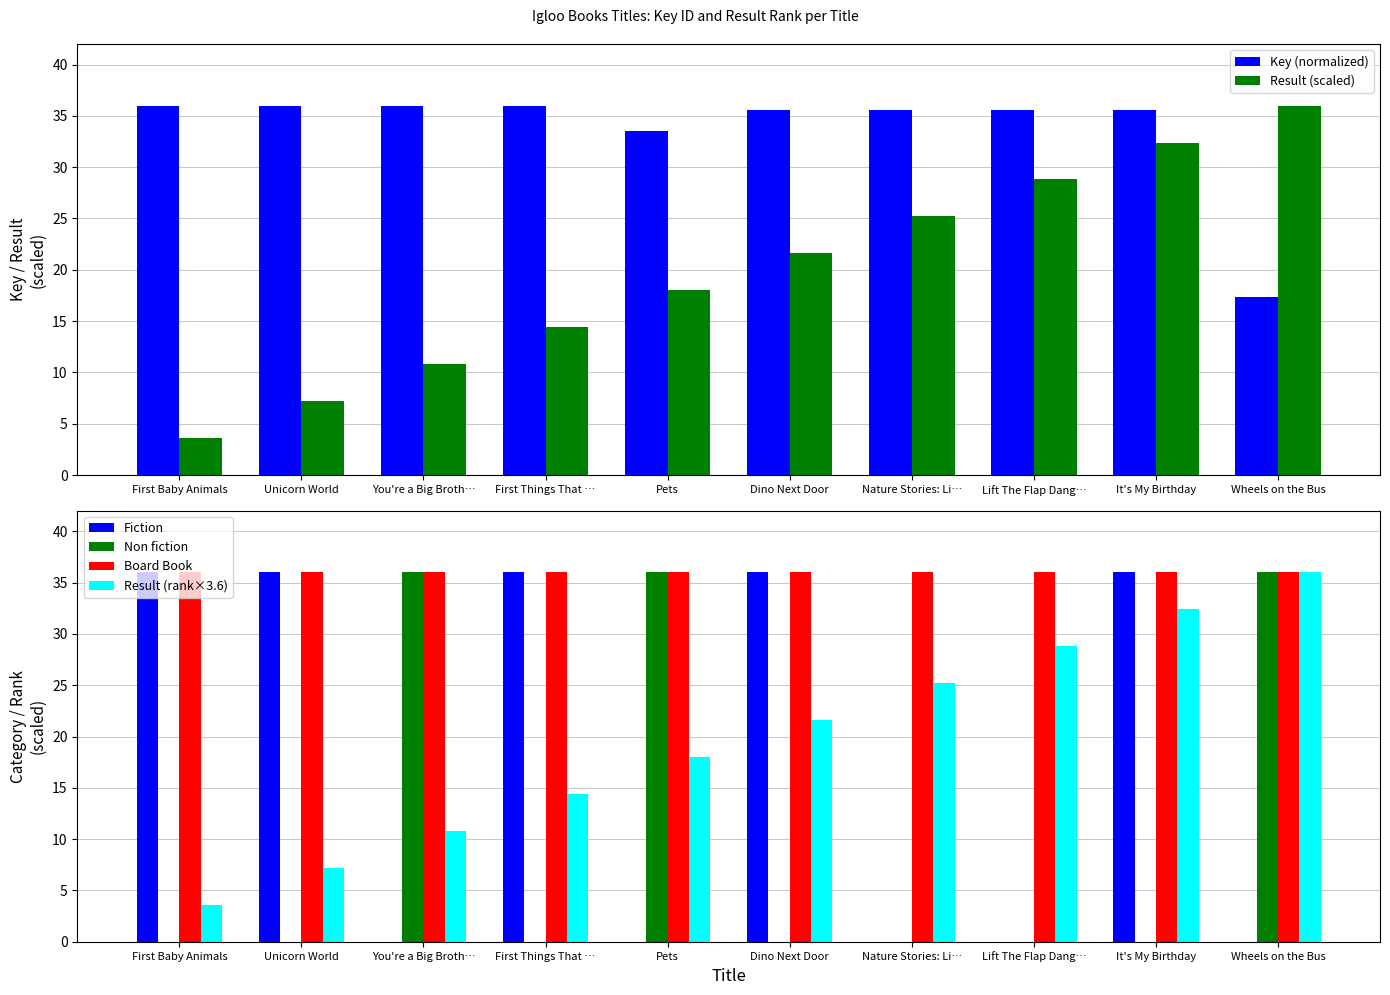

What is the highest value of the Key (normalized) series?

36.0